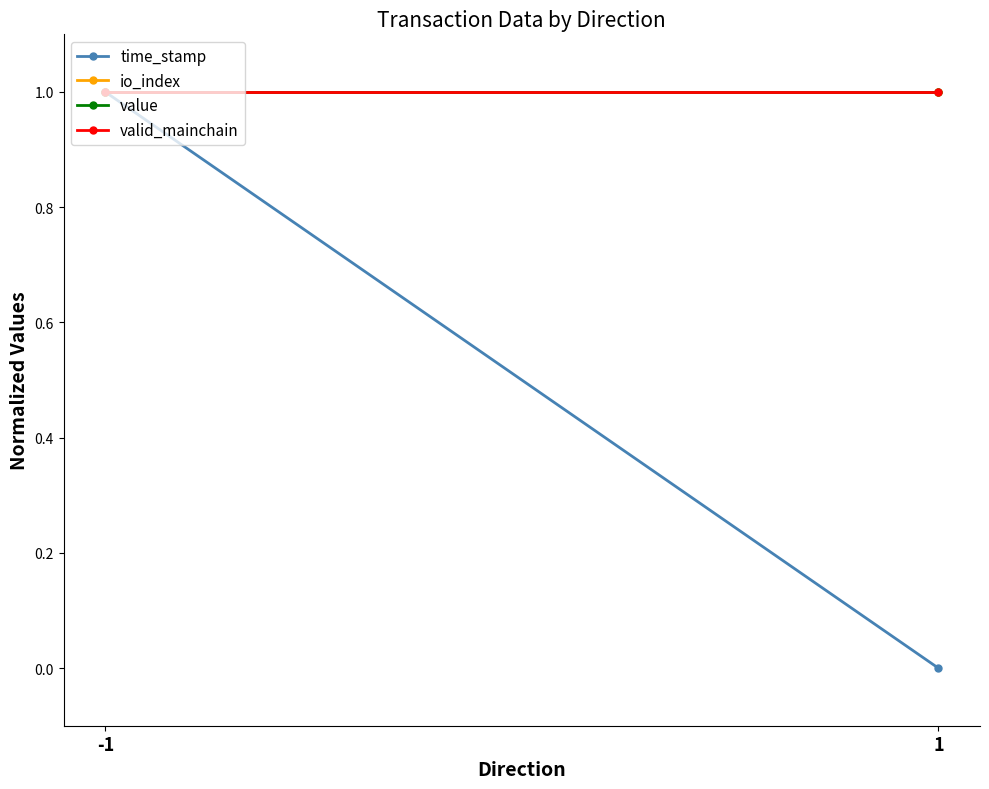

How many series are shown in this chart?

4